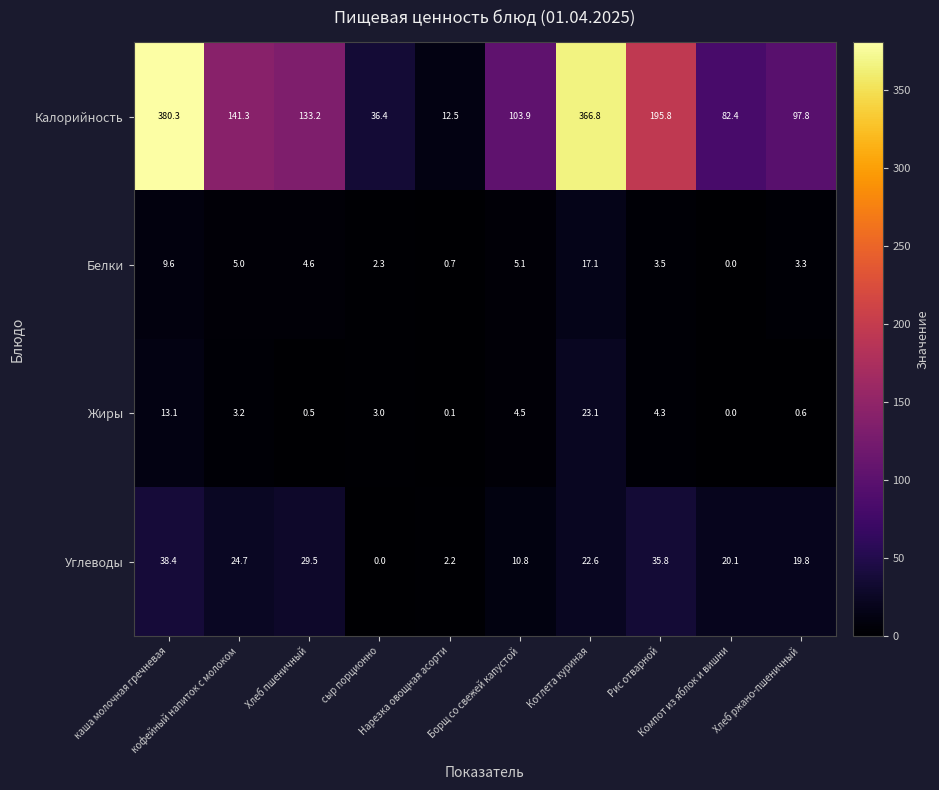

How many distinct data groups are displayed?

4